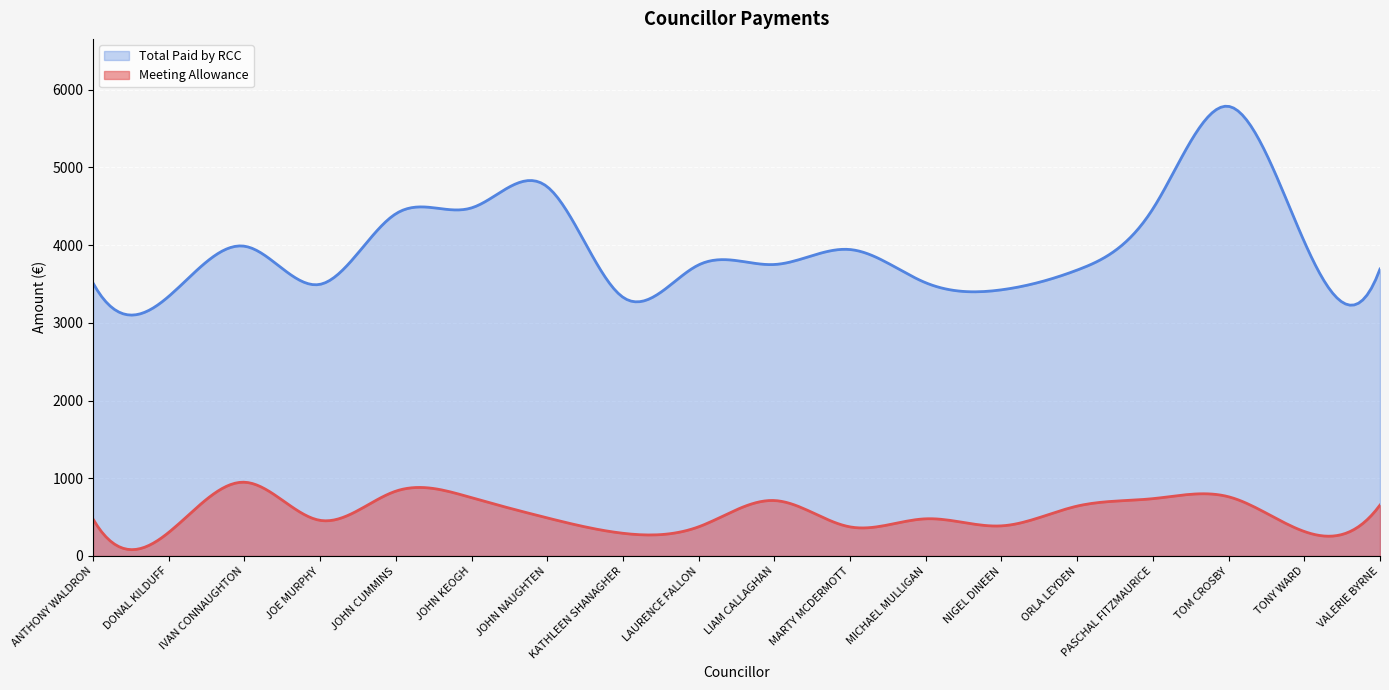

Rank the categories by Meeting Allowance value from lowest to highest.

KATHLEEN SHANAGHER, DONAL KILDUFF, TONY WARD, MARTY MCDERMOTT, LAURENCE FALLON, NIGEL DINEEN, JOE MURPHY, ANTHONY WALDRON, MICHAEL MULLIGAN, JOHN NAUGHTEN, ORLA LEYDEN, VALERIE BYRNE, LIAM CALLAGHAN, PASCHAL FITZMAURICE, JOHN KEOGH, TOM CROSBY, JOHN CUMMINS, IVAN CONNAUGHTON